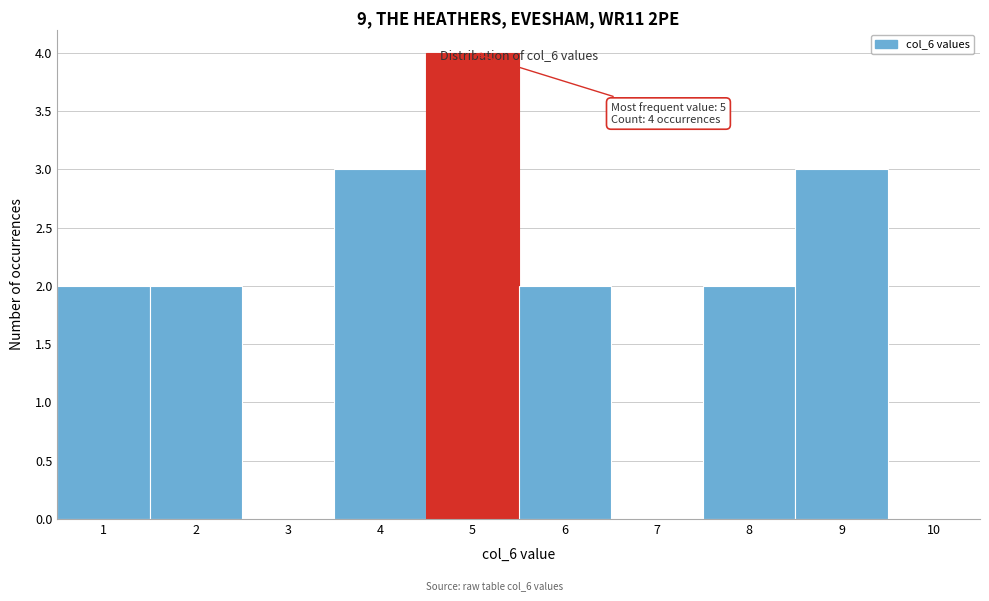

Which range on the x-axis has the tallest bar?

4.5 to 5.5